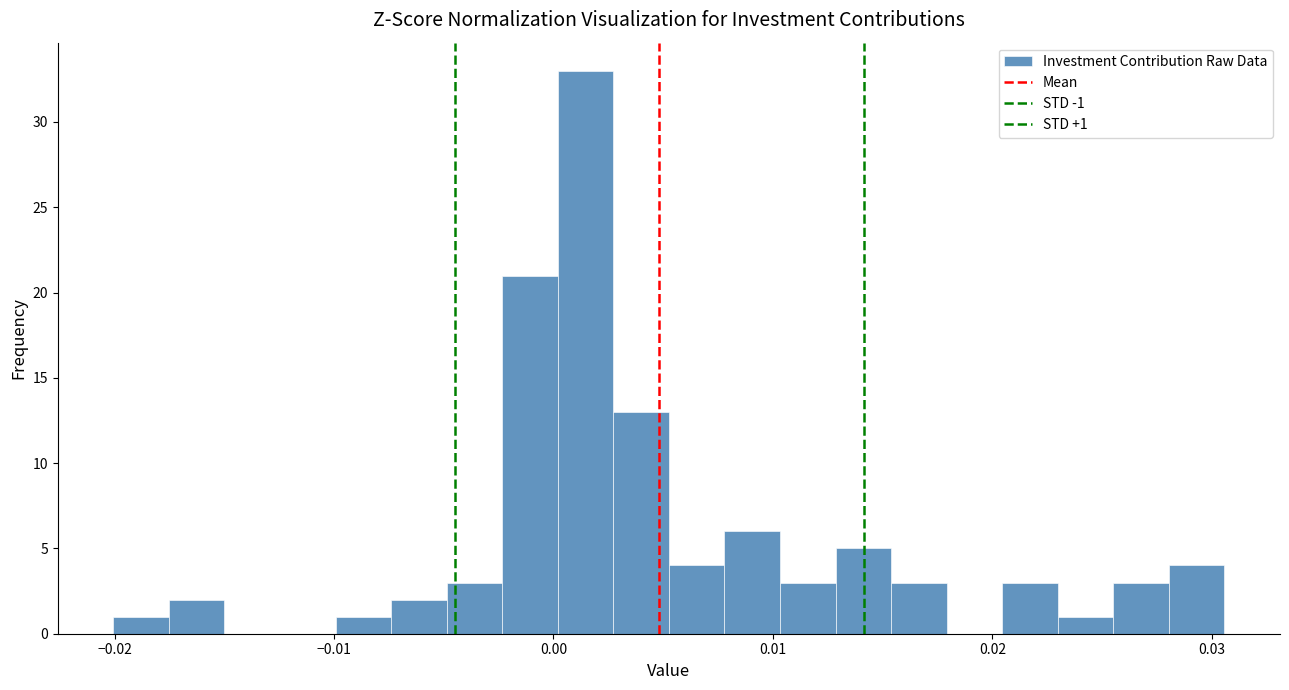

Around what value on the x-axis is the tallest bar? Give the approximate position of its centre, as read against the axis.

0.001